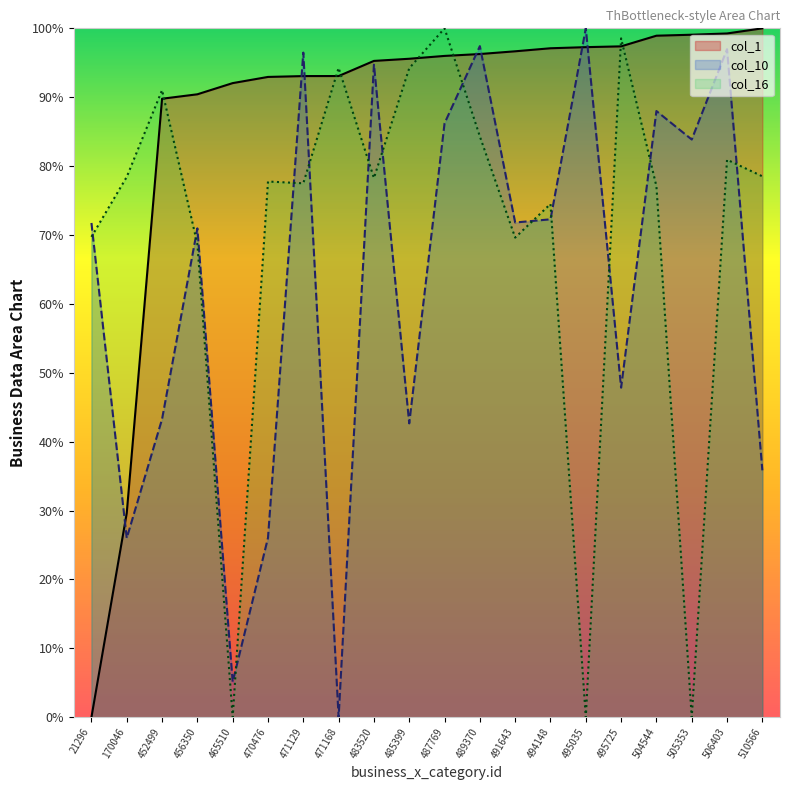

What value does the col_10 series have at 456350?

71.0